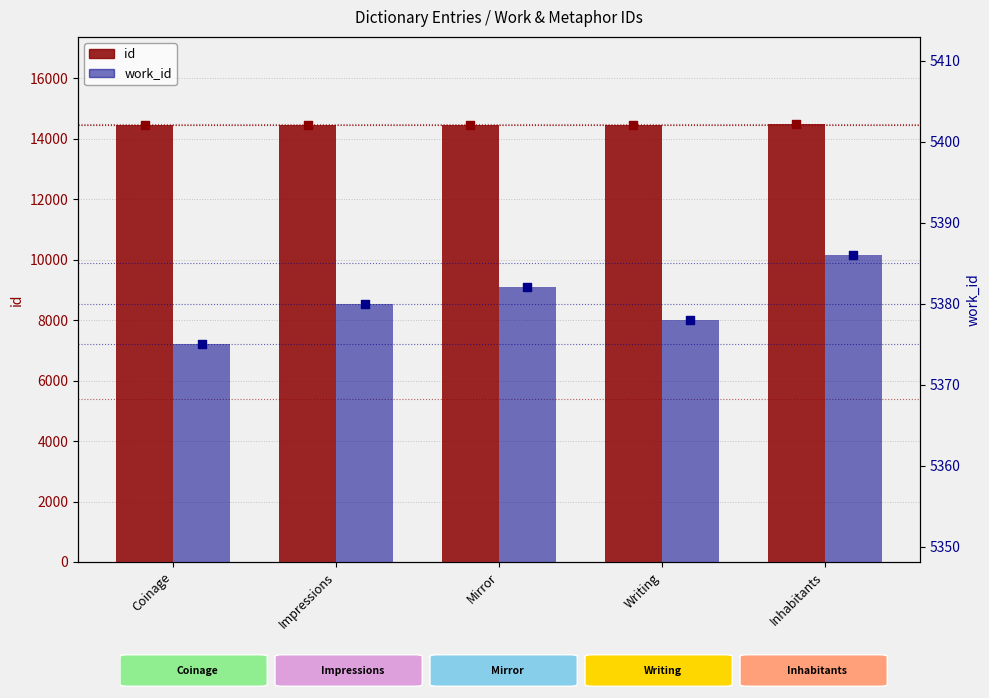

At which category is the sum across all series the highest?

Inhabitants